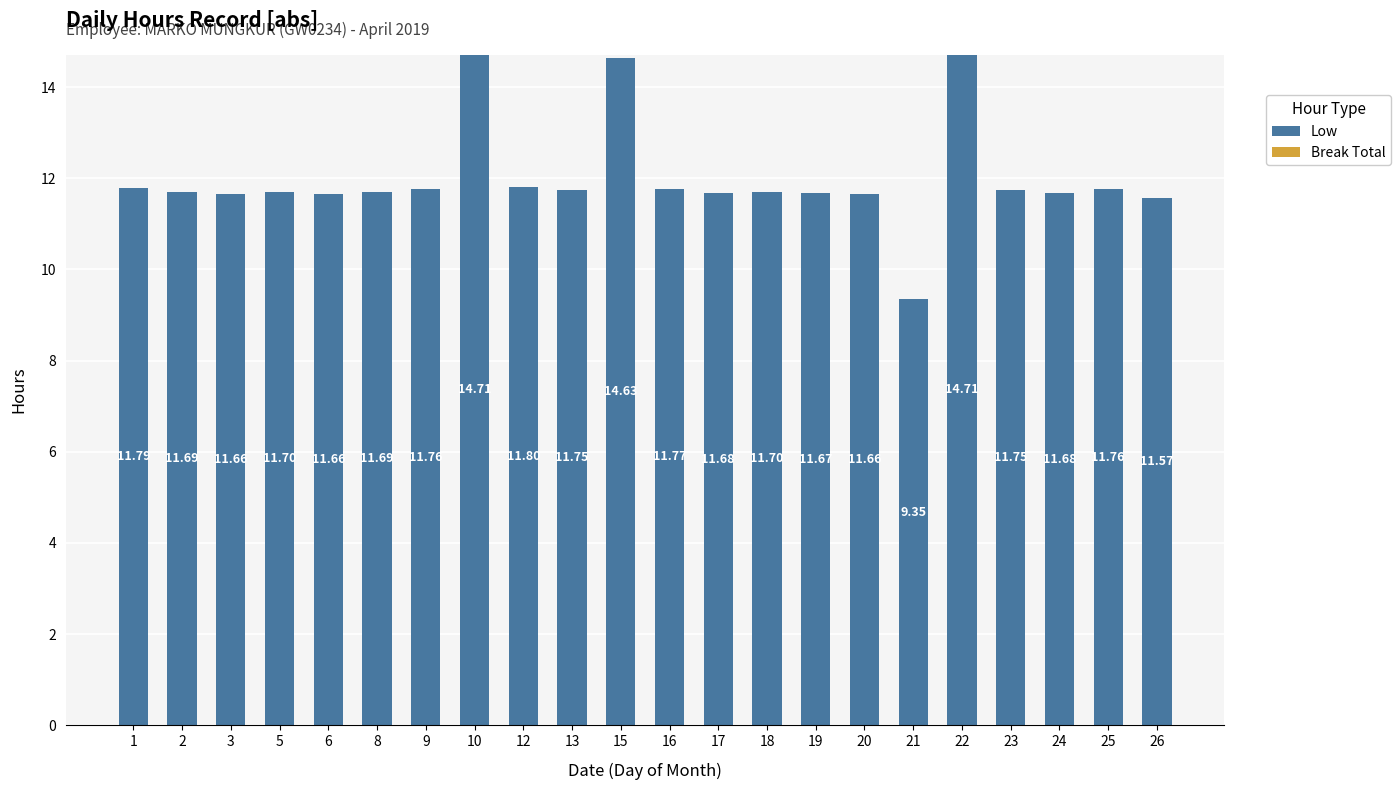

Approximately how many times larger is the value at 22 compared to 23?

1.3